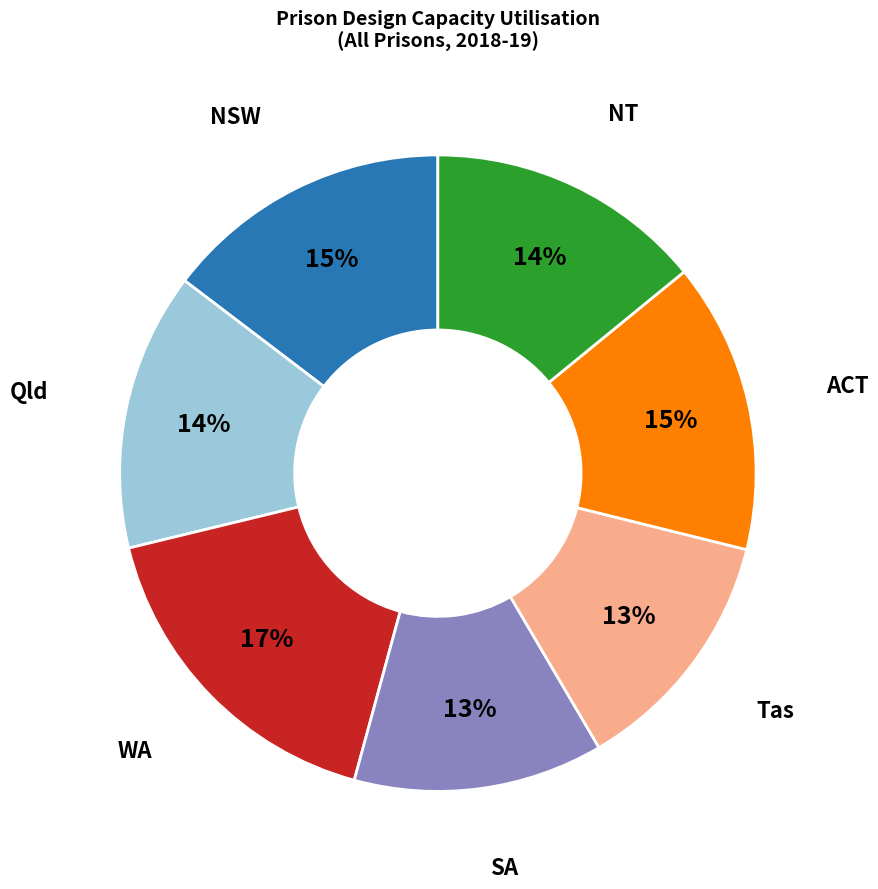

To the nearest percent, what is the average slice percentage?

14%